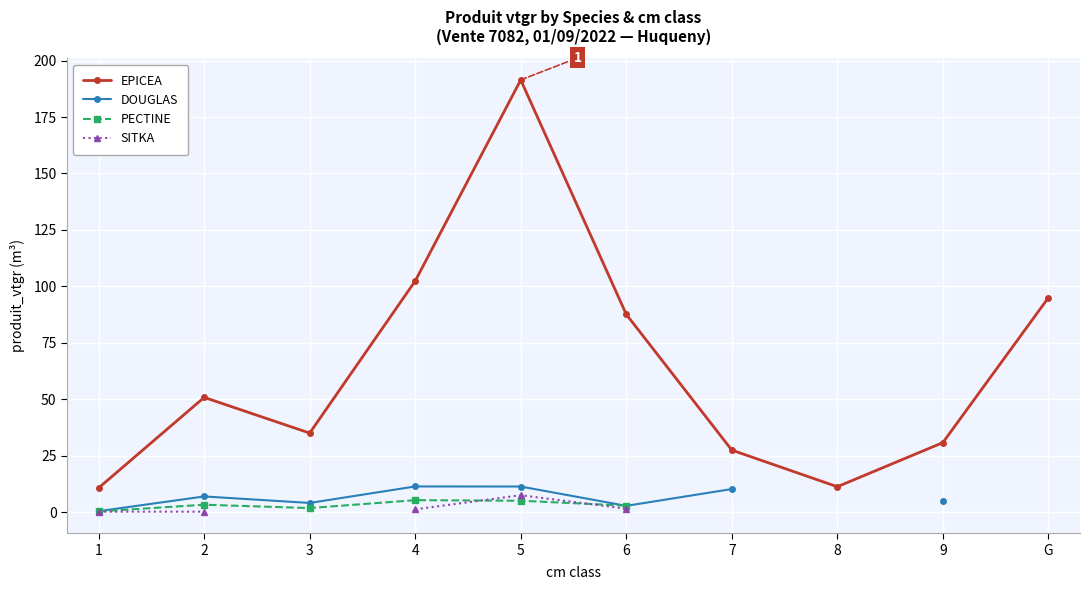

What is the label of the 3rd point from the right?

8